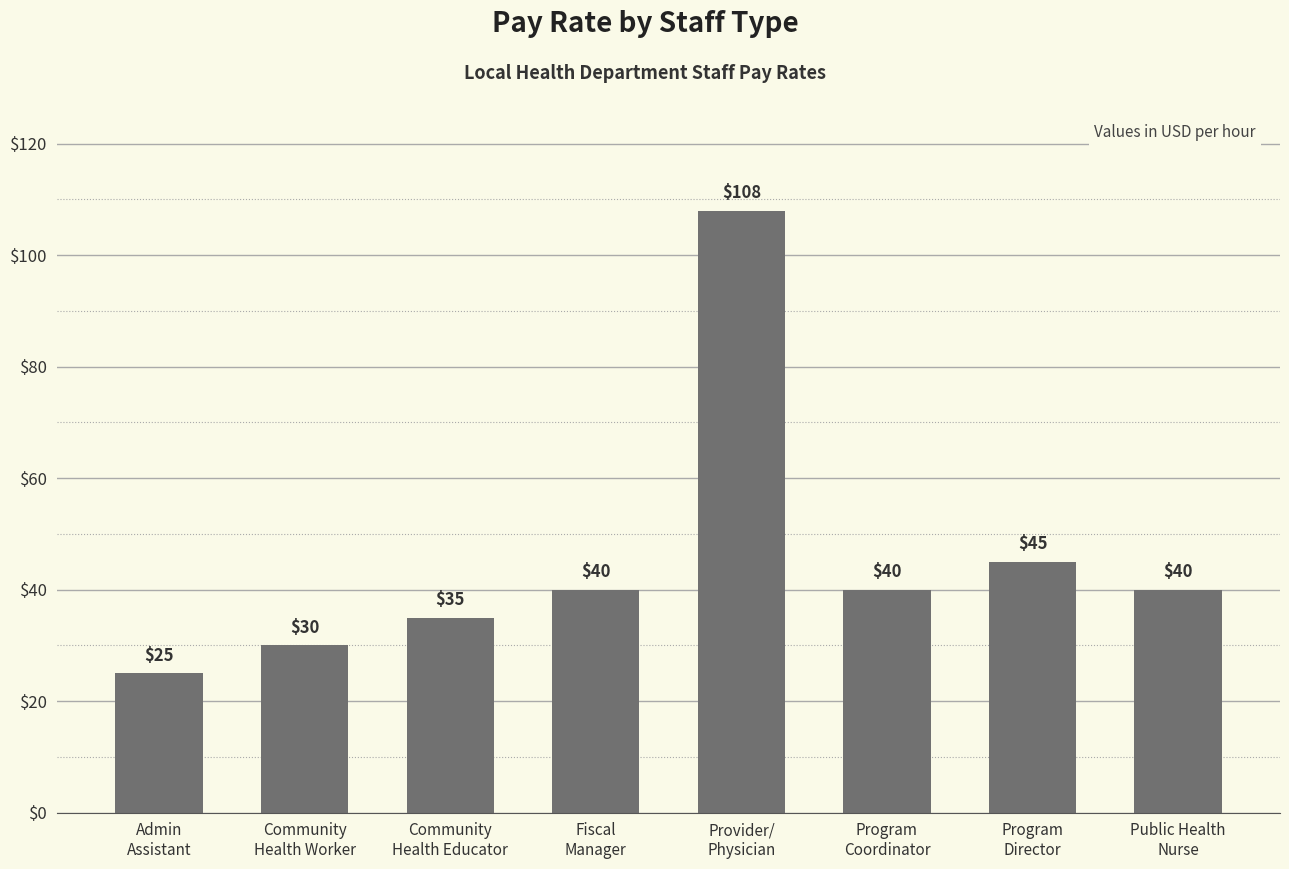

What is the change in value from Provider/
Physician to Program
Coordinator?

-68